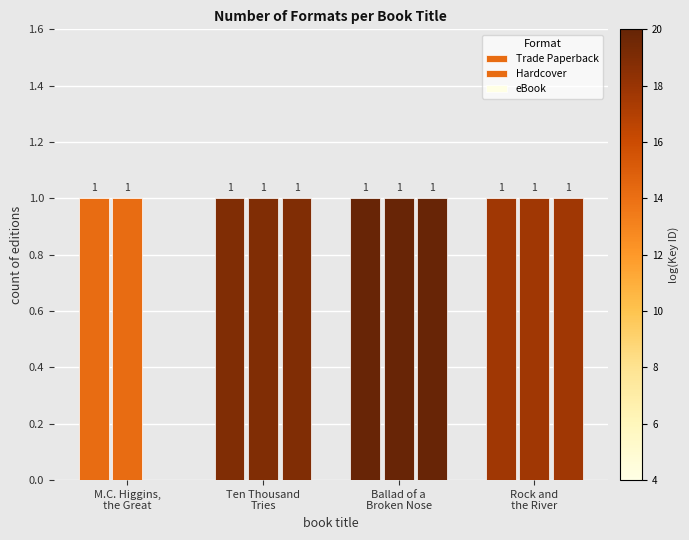

How many groups of bars are there?

4